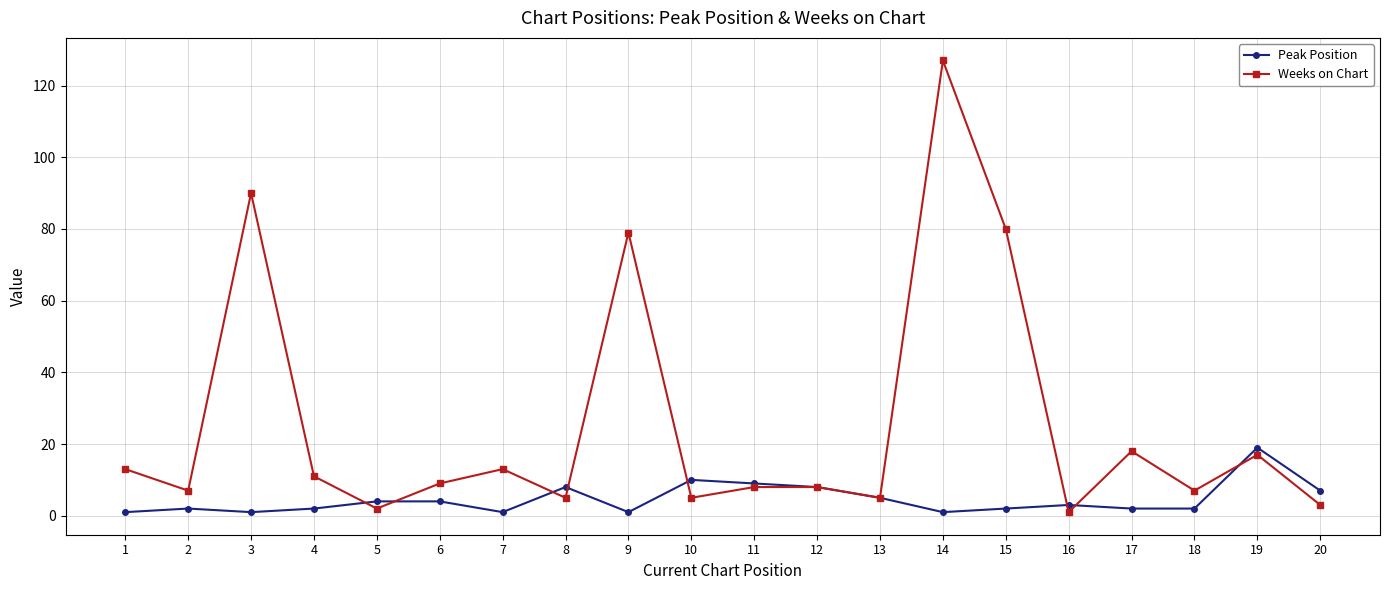

Which category has the highest value across all series?

14